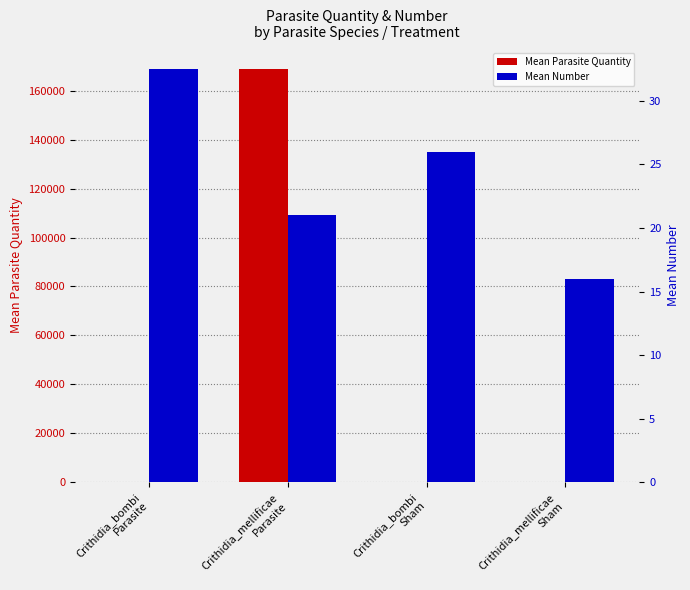

At which category does the chart reach its peak across all series?

Crithidia_mellificae
Parasite